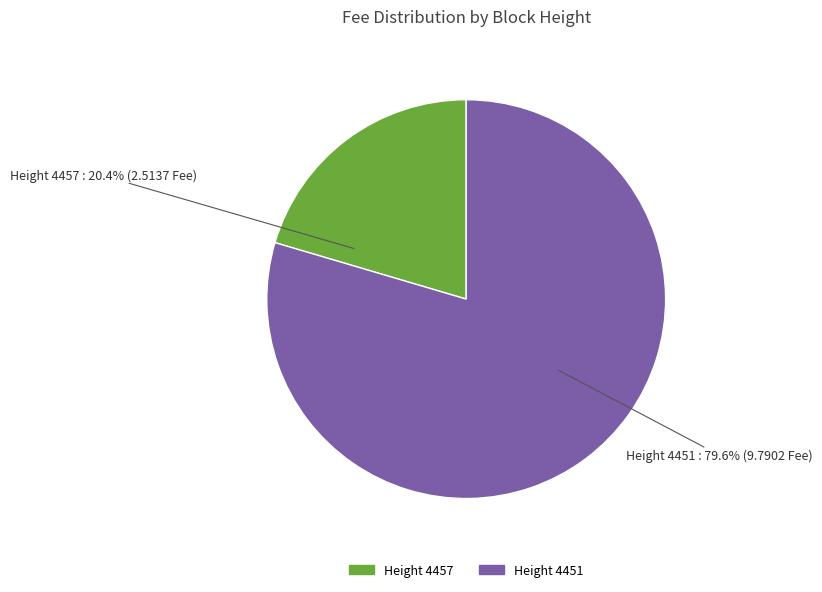

Is there a majority slice in this chart?

Yes